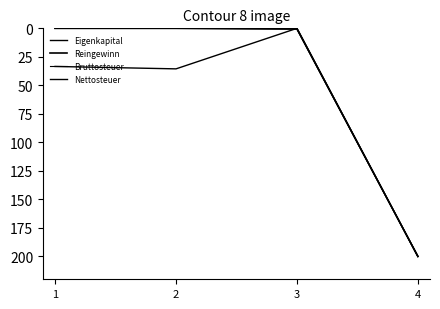

How many interior local valleys does the Eigenkapital series have?

1